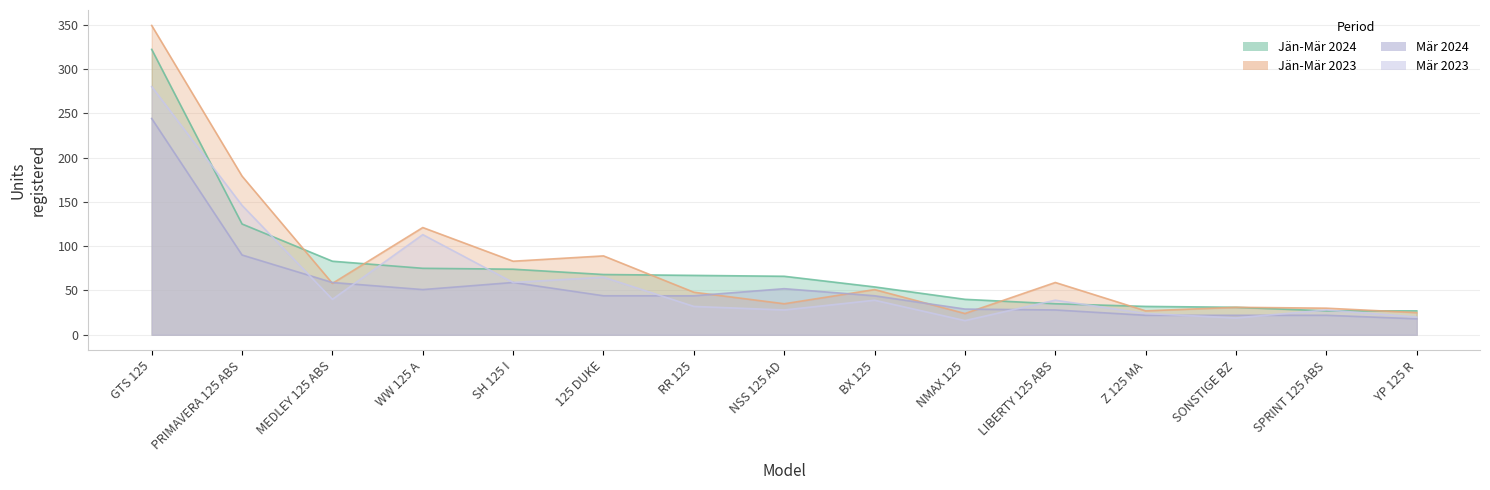

Reading left to right, what are all the values shown in this chart?

Jän-Mär 2024: 322	125	83	75	74	68	67	66	54	40	35	32	31	27	27
Jän-Mär 2023: 349	179	58	121	83	89	48	35	51	24	59	27	31	30	25
Mär 2024: 244	90	59	51	59	44	44	52	44	29	28	22	22	22	18
Mär 2023: 280	146	40	113	59	65	32	28	39	16	39	24	19	28	20